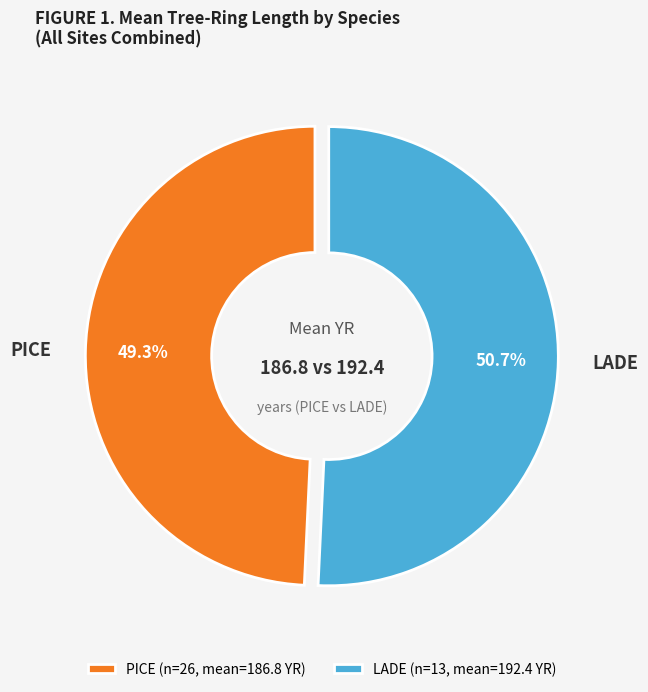

Is there any slice that represents more than half of the pie?

Yes